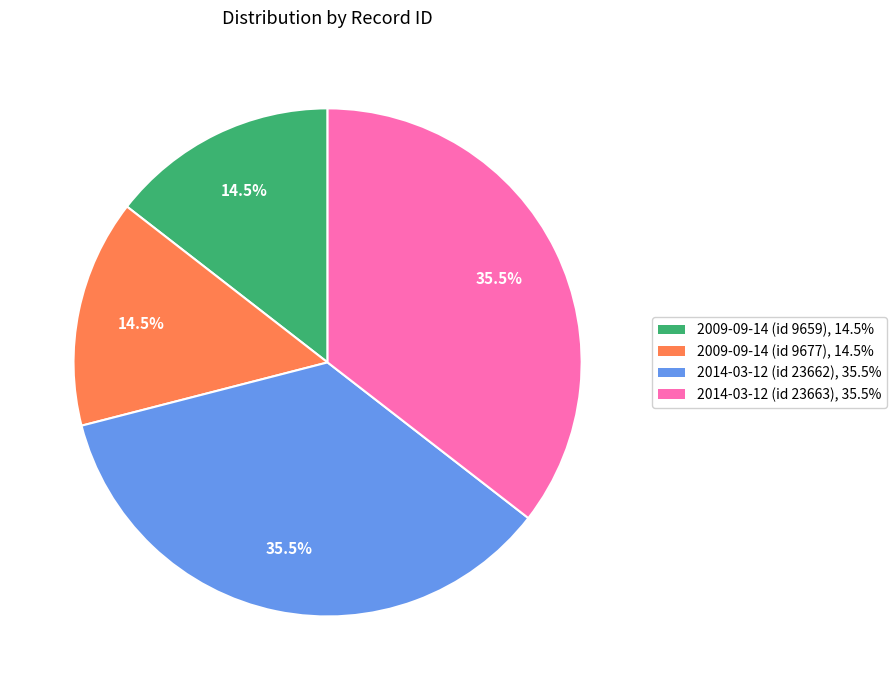

To the nearest percent, what is the combined percentage of 2009-09-14 (id 9677) and 2014-03-12 (id 23663)?

50%